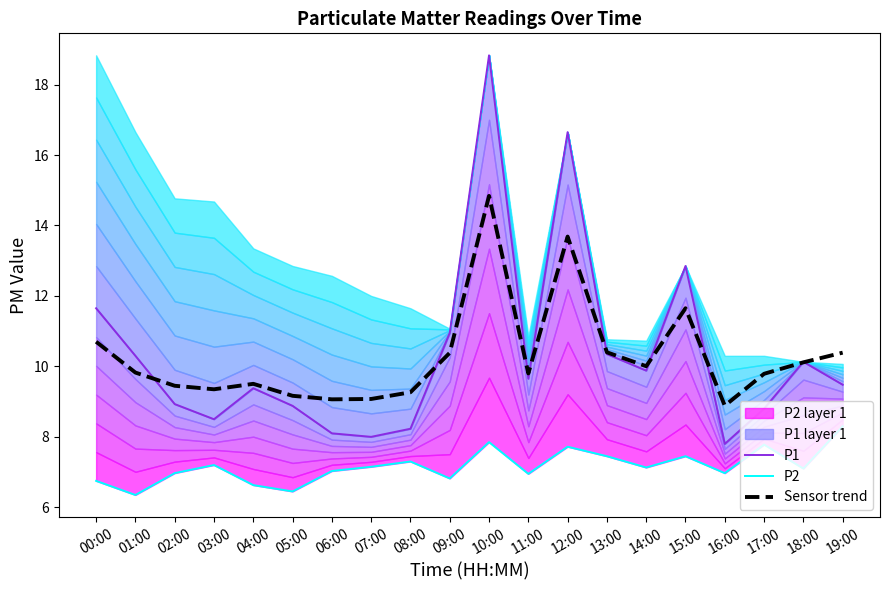

At which label is P2 closest to 7?

02:00